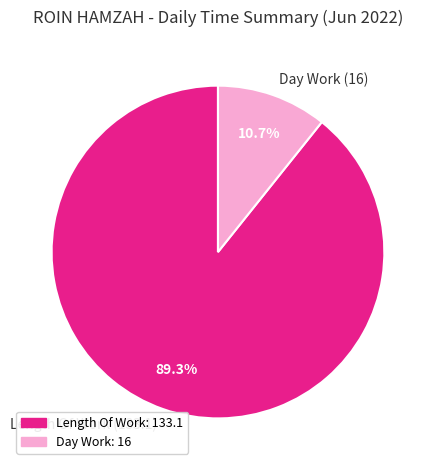

Rank the categories by value from highest to lowest.

Length Of Work (133.1), Day Work (16)